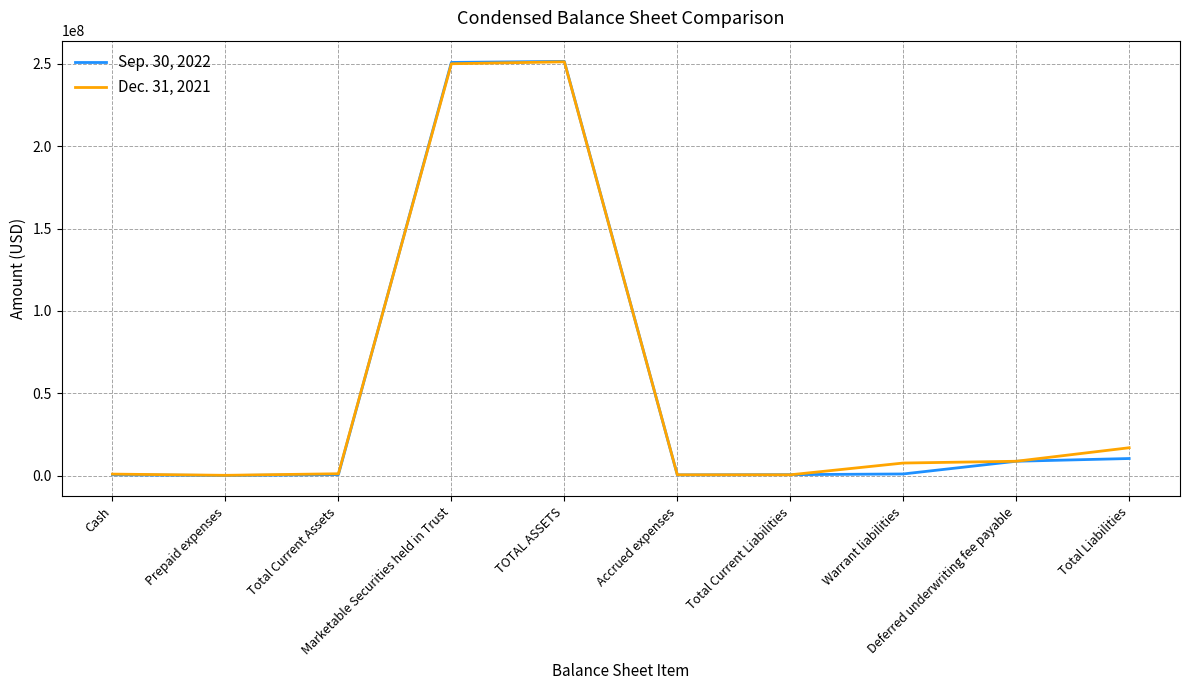

What is the greatest value displayed?

251454923